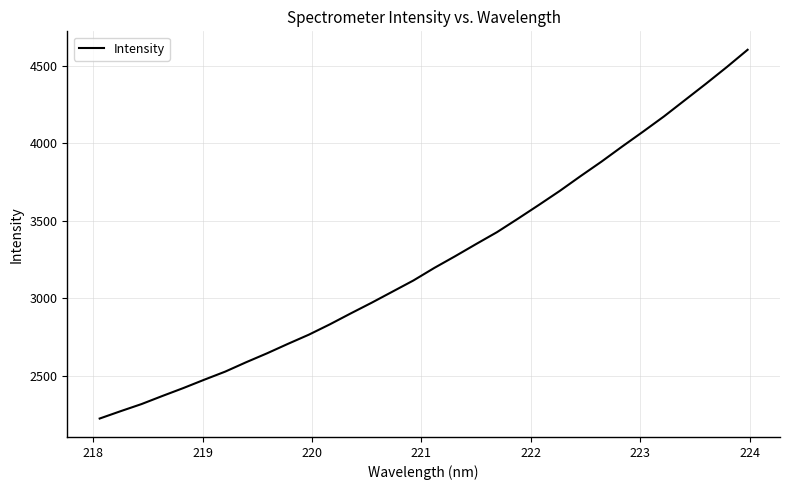

What is the smallest value displayed?

2224.2